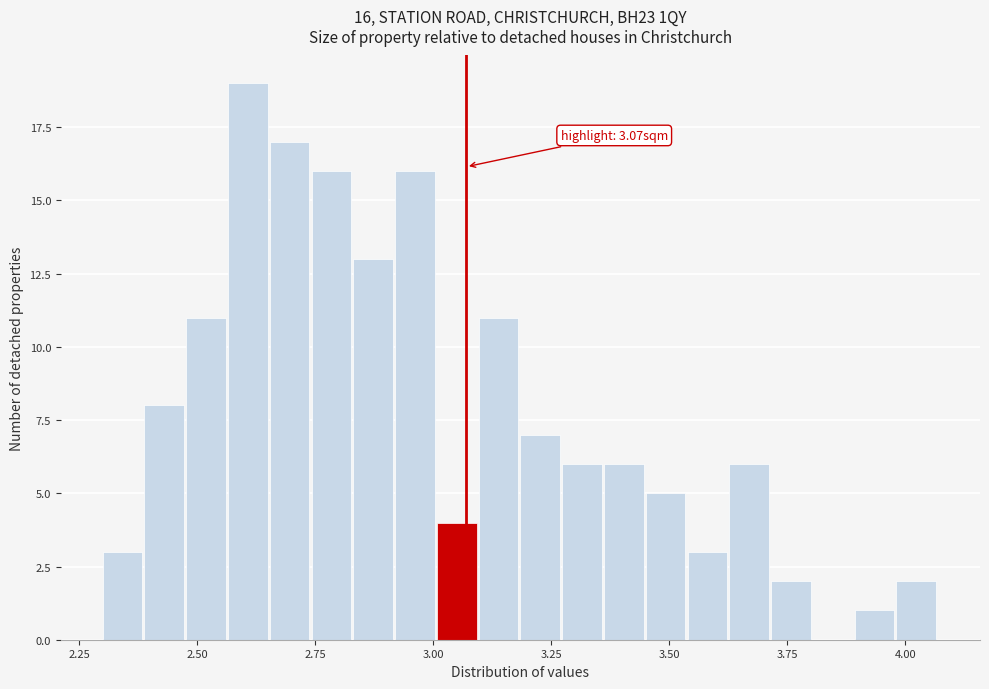

Around what value on the x-axis is the tallest bar? Give the approximate position of its centre, as read against the axis.

2.60